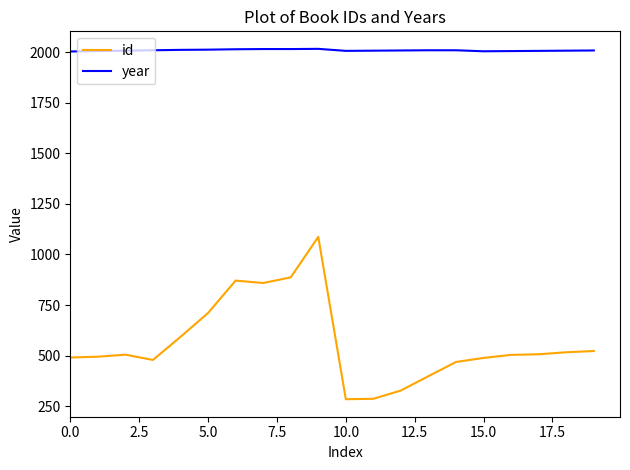

What is the maximum value shown in the chart?

2016